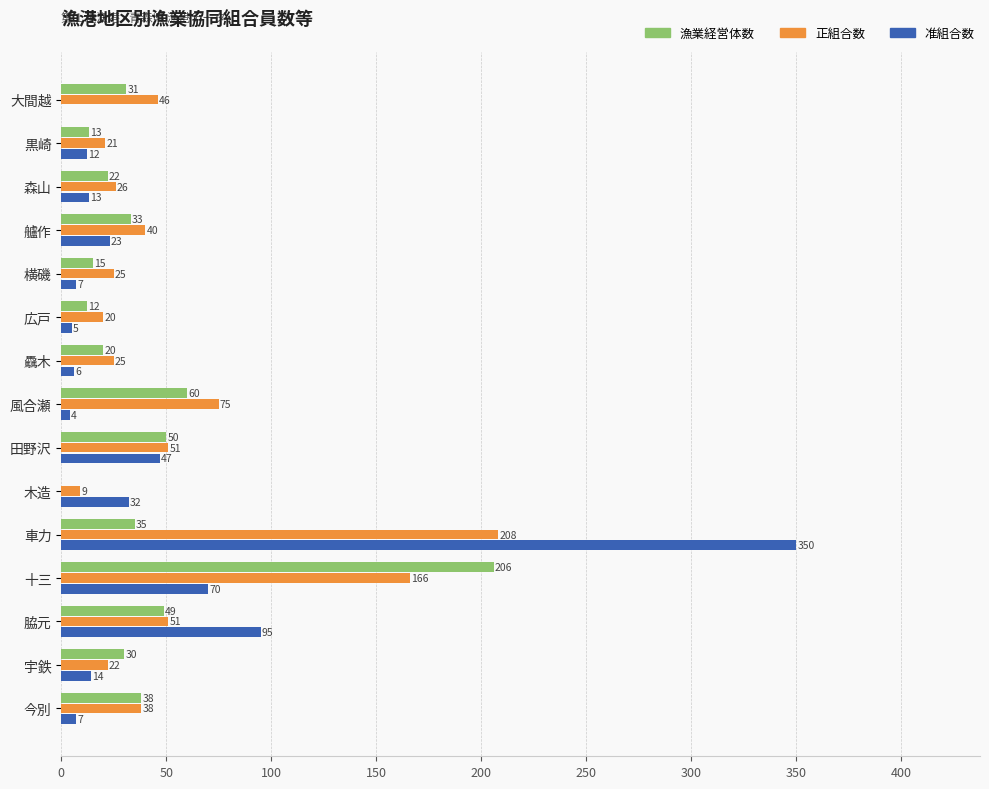

What is the greatest value displayed?

350